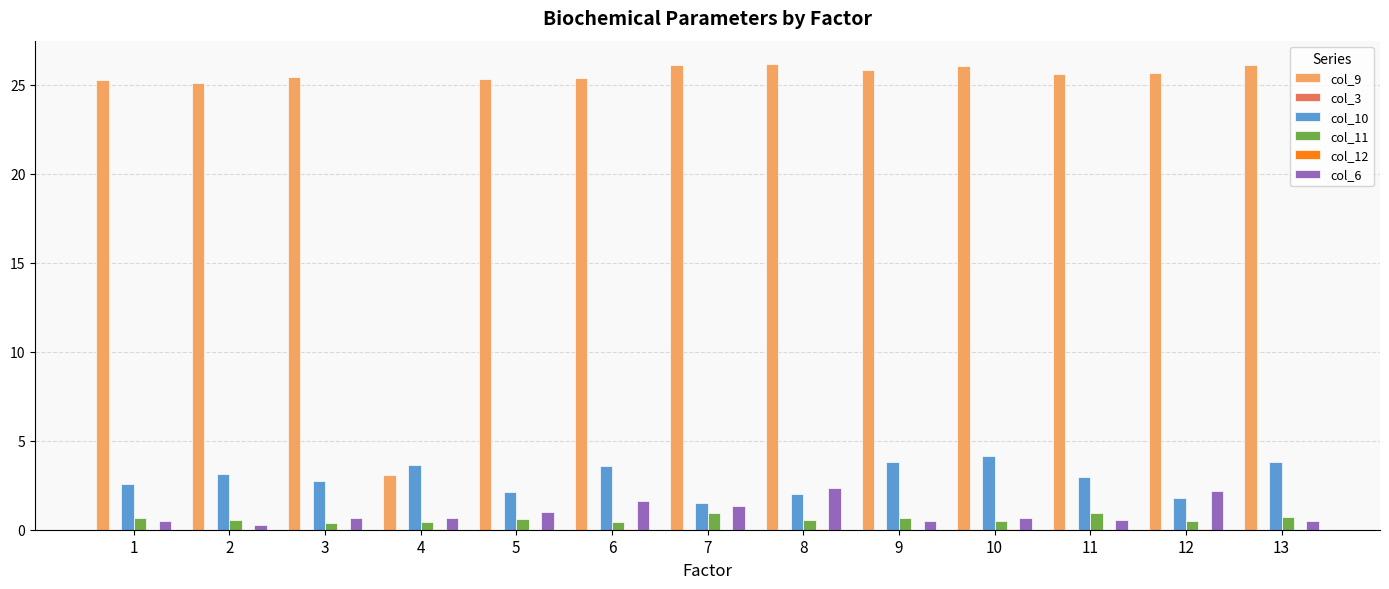

What is the maximum value shown in the chart?

26.2